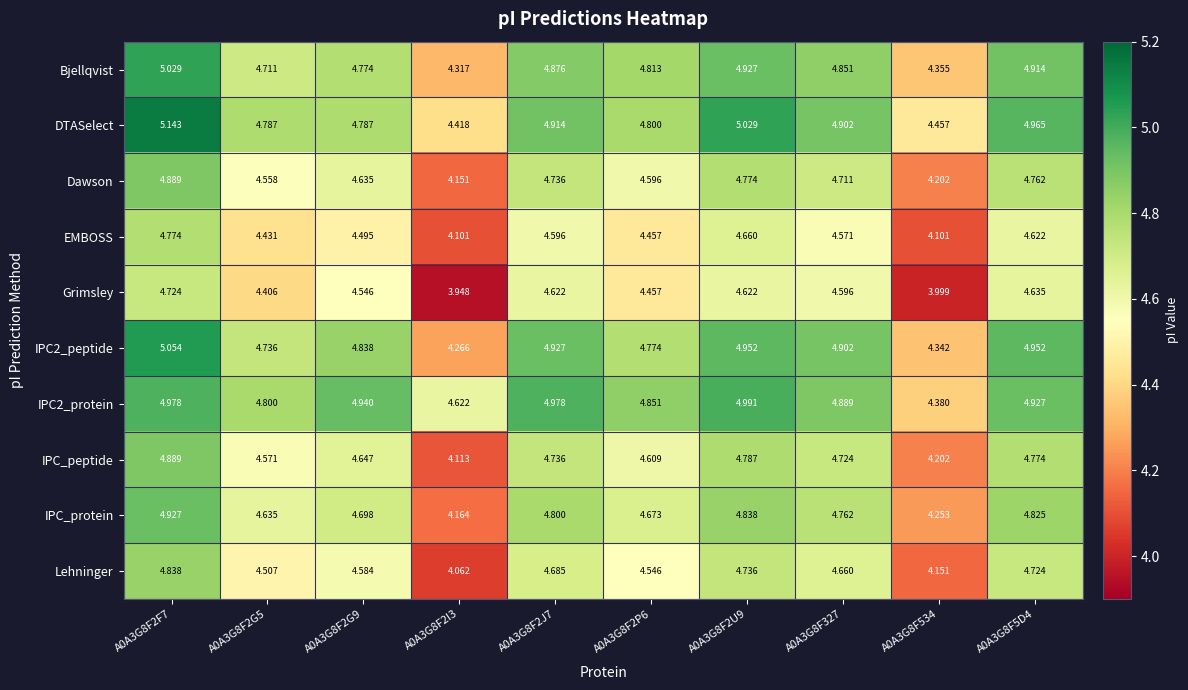

Which series changed the most between A0A3G8F2G9 and A0A3G8F2J7?

DTASelect